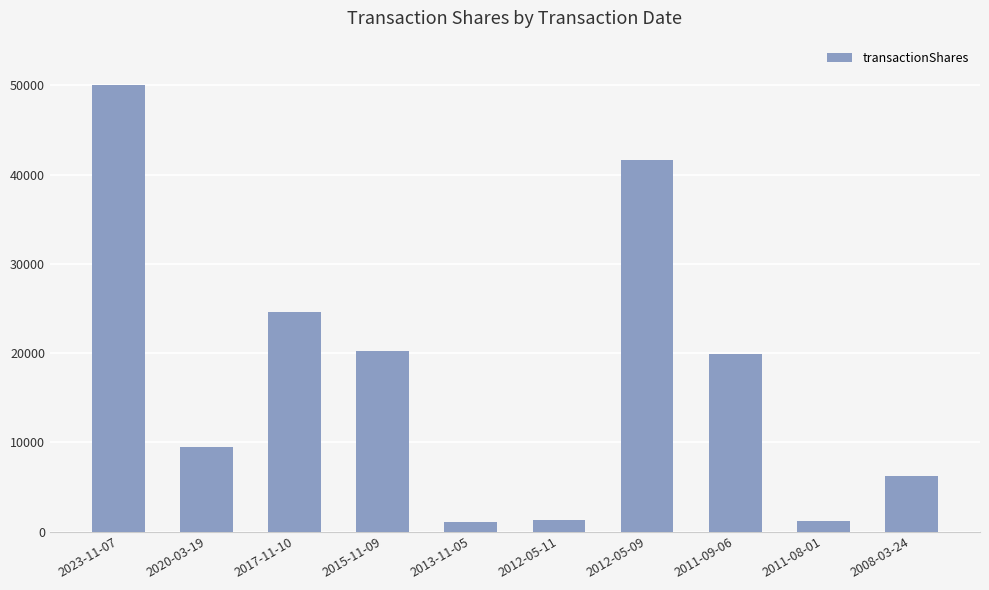

The chart shows a value of 41667 at 2012-05-09. True or false?

True